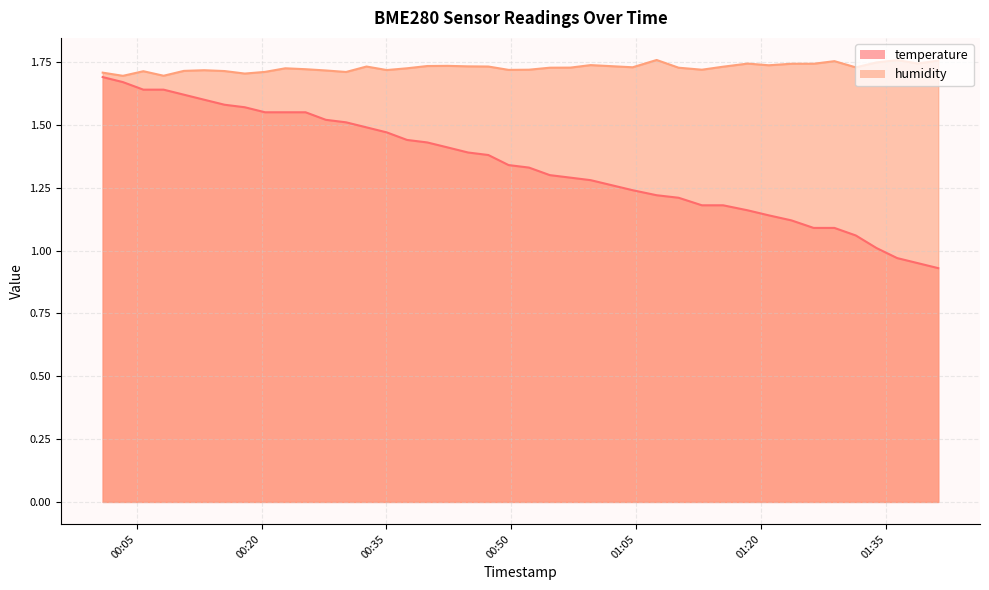

Which series has the largest range (max minus min)?

temperature